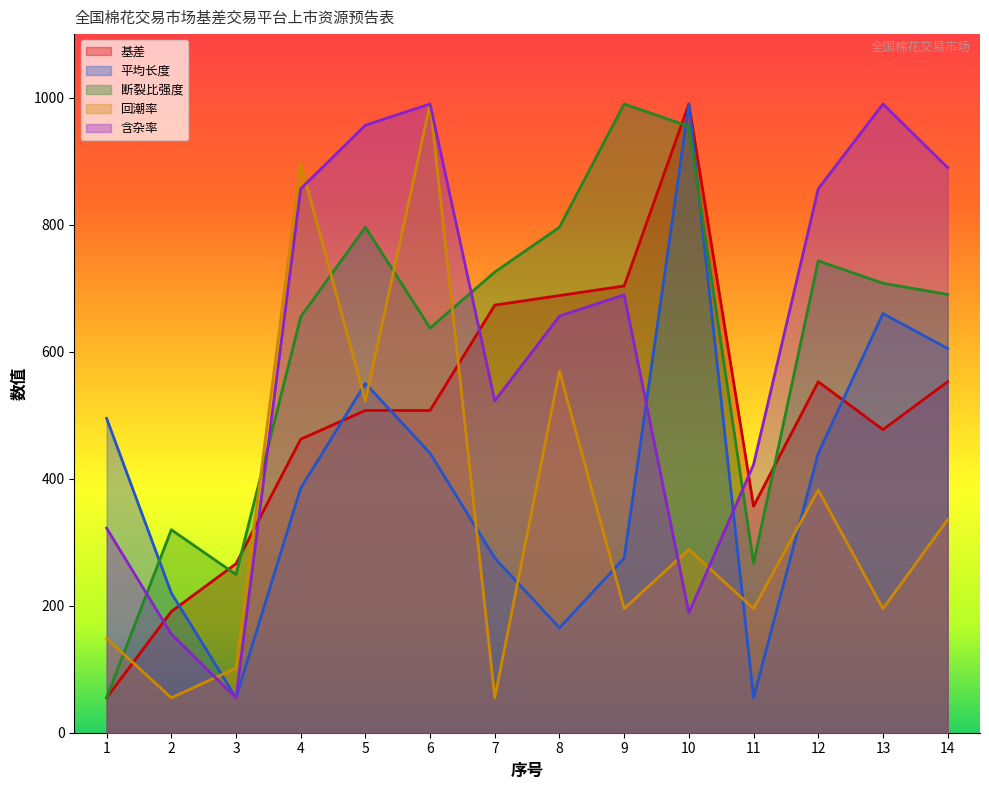

Is the value of 含杂率 at 3 greater than the value of 平均长度 at 5?

No